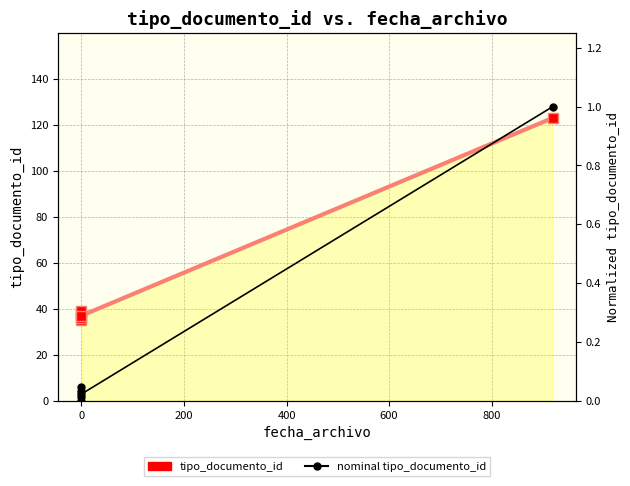

At which label is tipo_documento_id closest to 79?

400